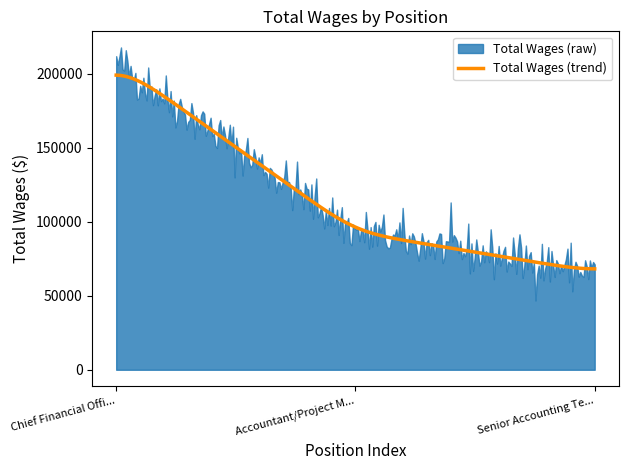

Between Accountant/Project Manager and Senior Accounting Technician, which is larger?

Accountant/Project Manager